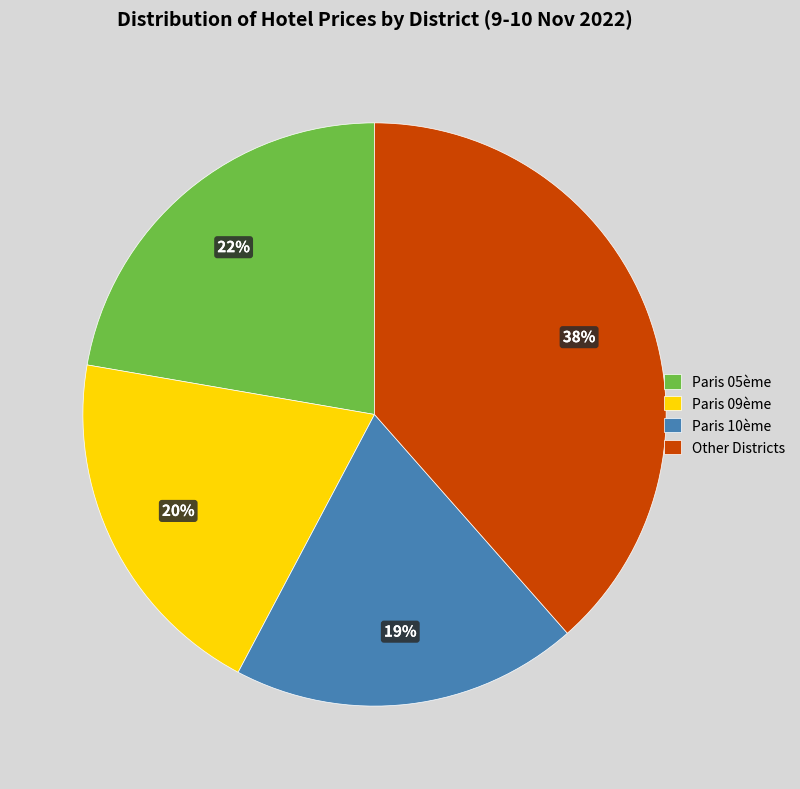

Combined, do Other Districts and Paris 05ème account for over 50%?

Yes